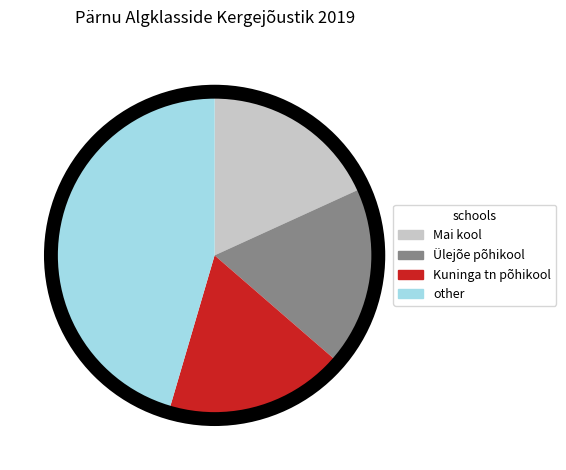

Does any single category account for the majority?

No